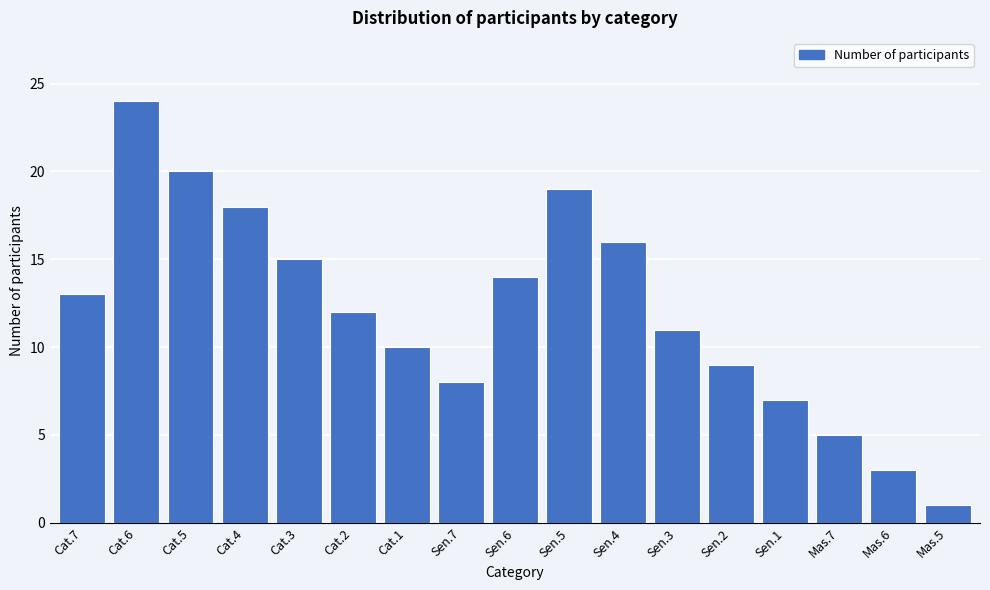

Reading left to right, transcribe all the data shown in this chart.

13	24	20	18	15	12	10	8	14	19	16	11	9	7	5	3	1